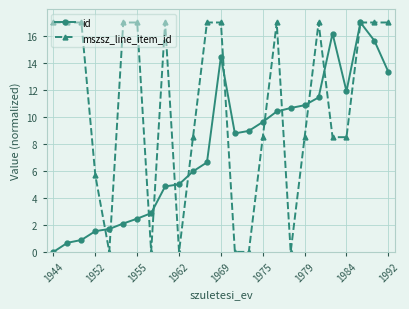

How many distinct data groups are displayed?

2